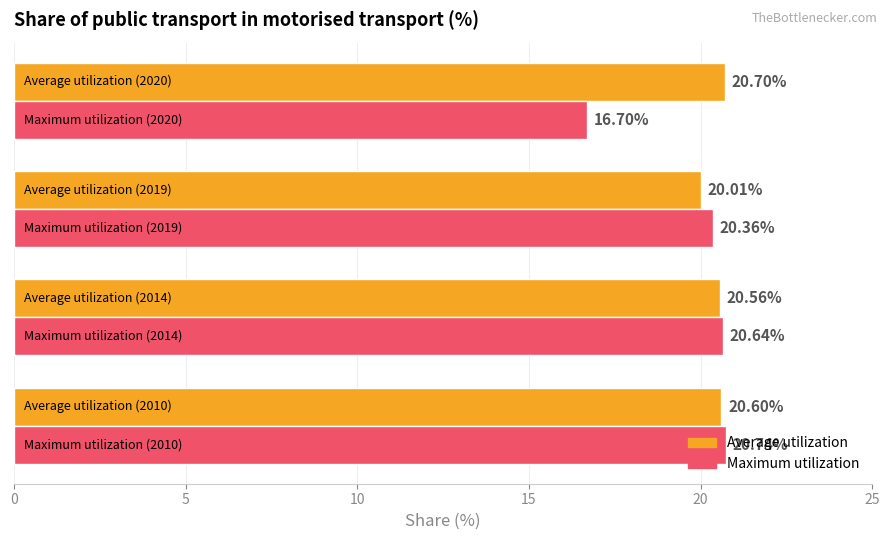

What are all the series names shown in the legend?

Average utilization, Maximum utilization